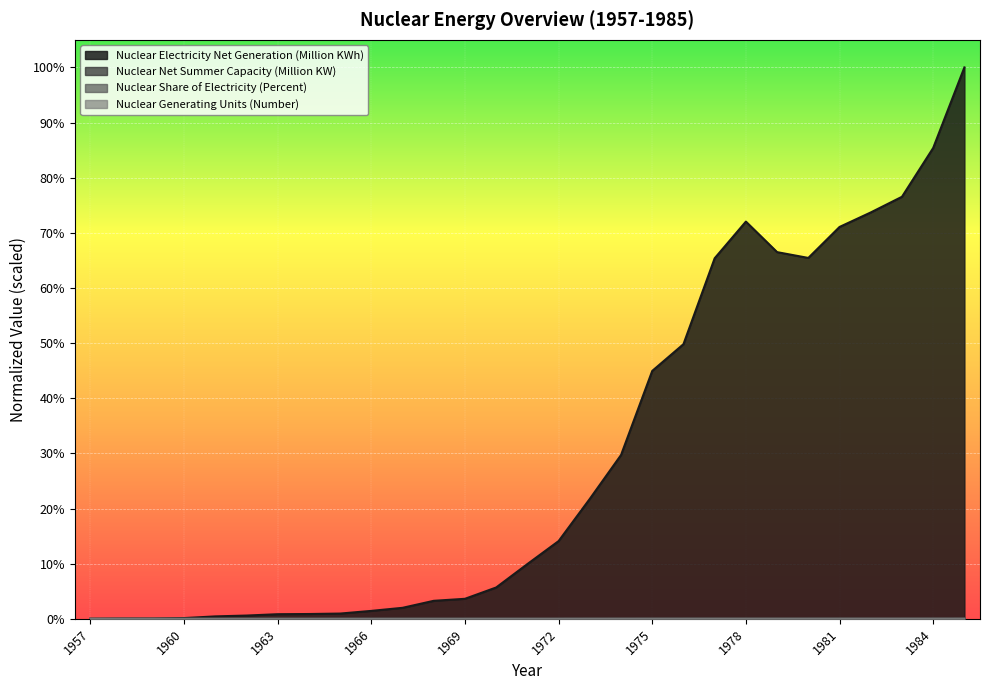

True or false: Nuclear Electricity Net Generation (Million KWh) has more than 2 points higher than both neighbors.

False